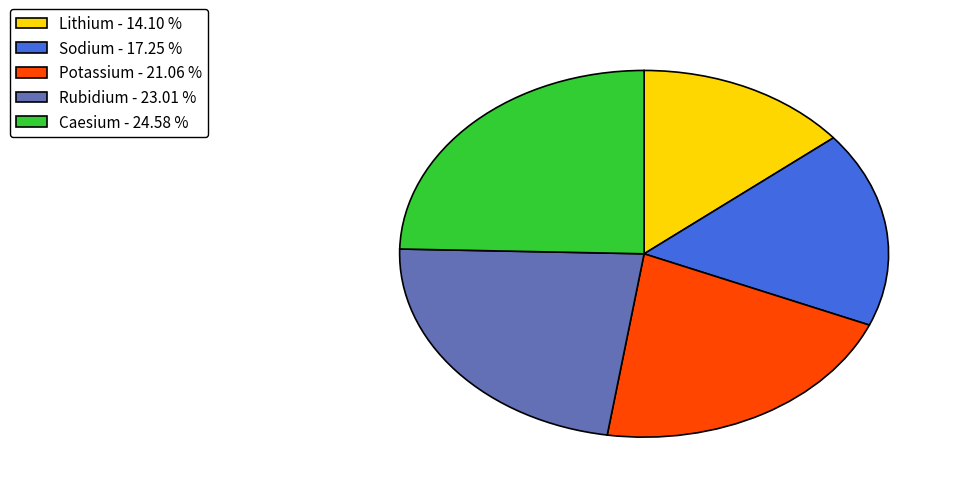

How many slices are in this pie chart?

5